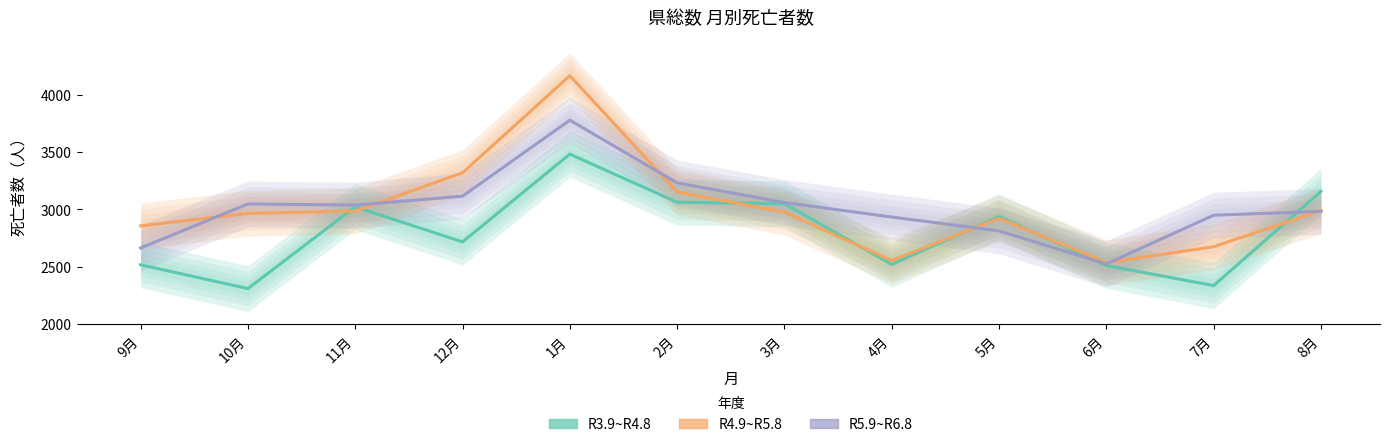

Rank the series at 1月 from highest to lowest value.

R4.9~R5.8, R5.9~R6.8, R3.9~R4.8